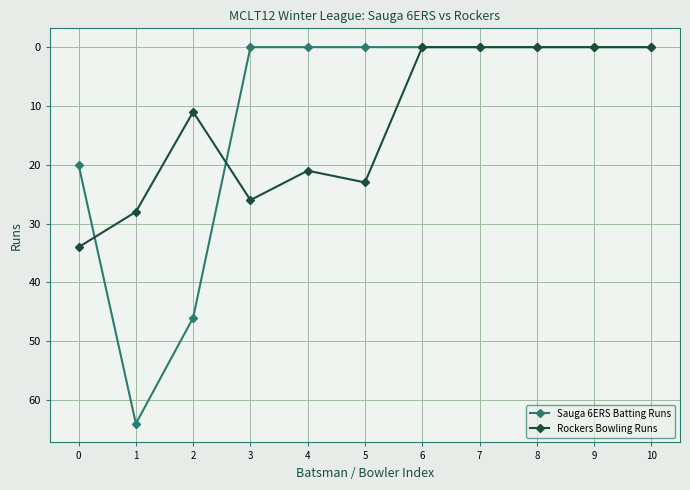

At which category is the sum across all series the highest?

1